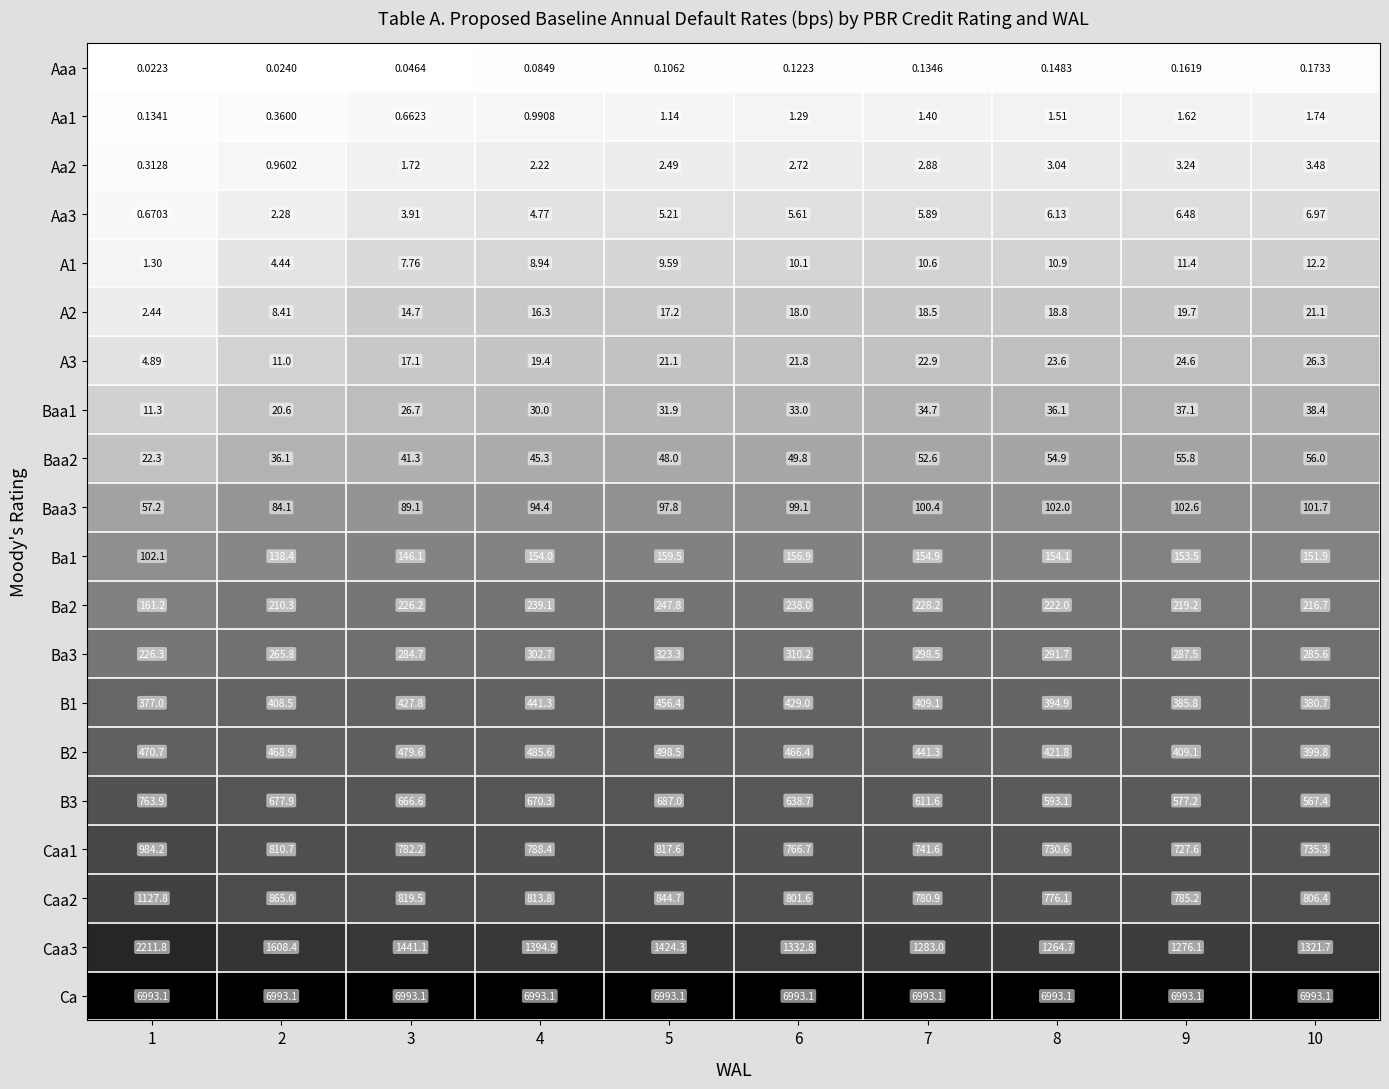

At how many categories does at least one series exceed 5?

10